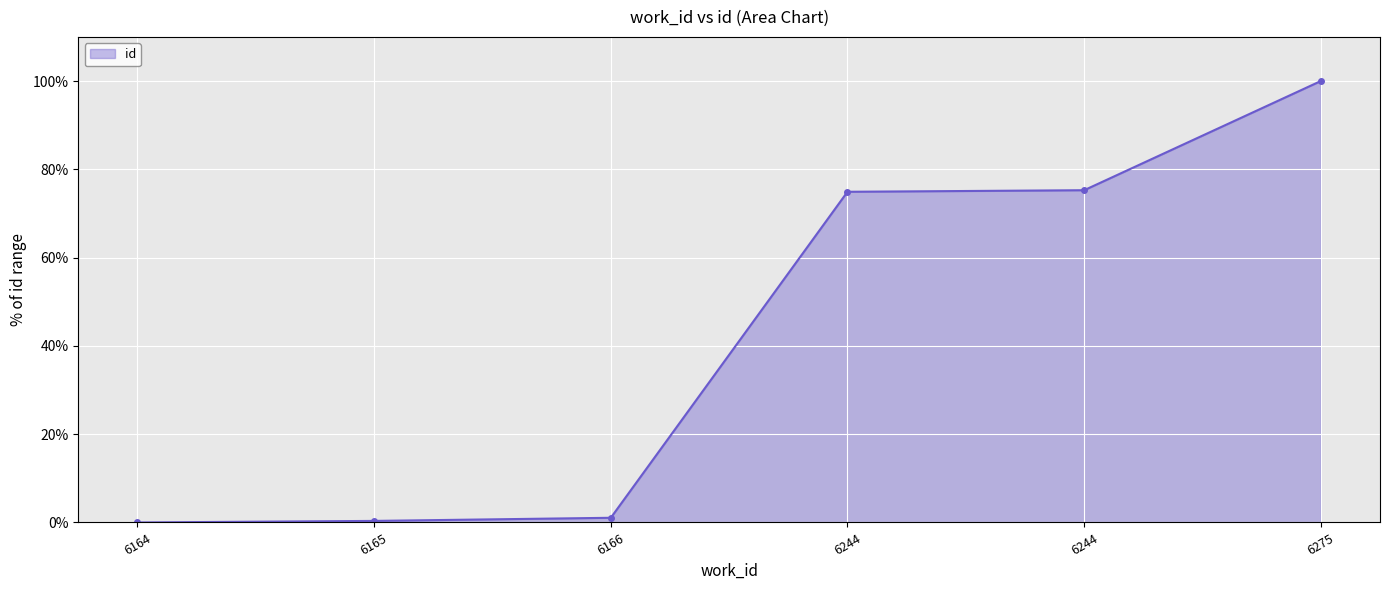

Count the number of categories in the chart.

6